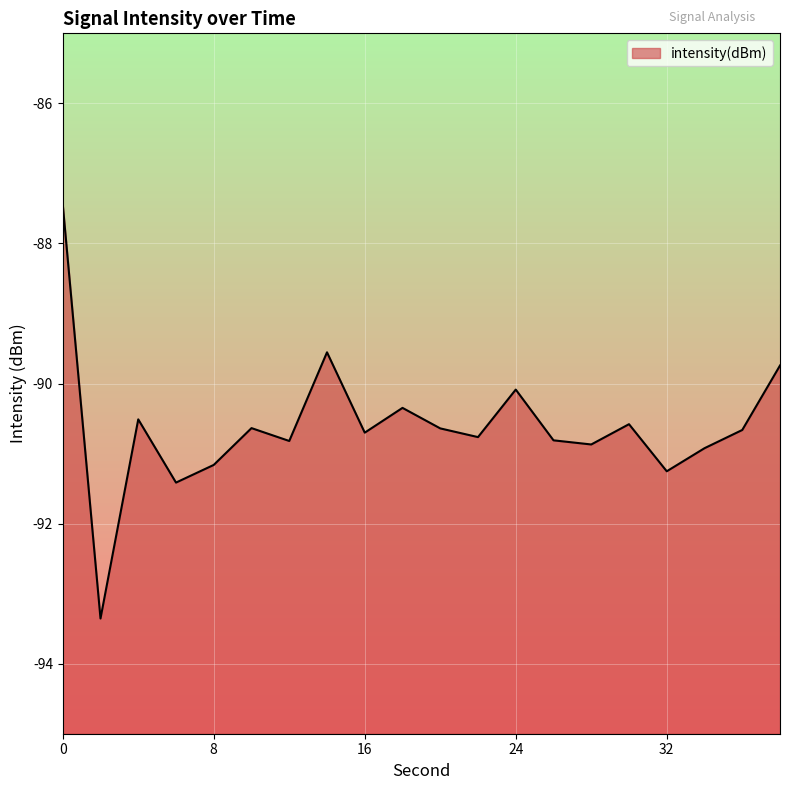

List the labels in order of value, smallest first.

2, 6, 32, 8, 34, 28, 12, 26, 22, 16, 36, 20, 10, 30, 4, 18, 24, 38, 14, 0